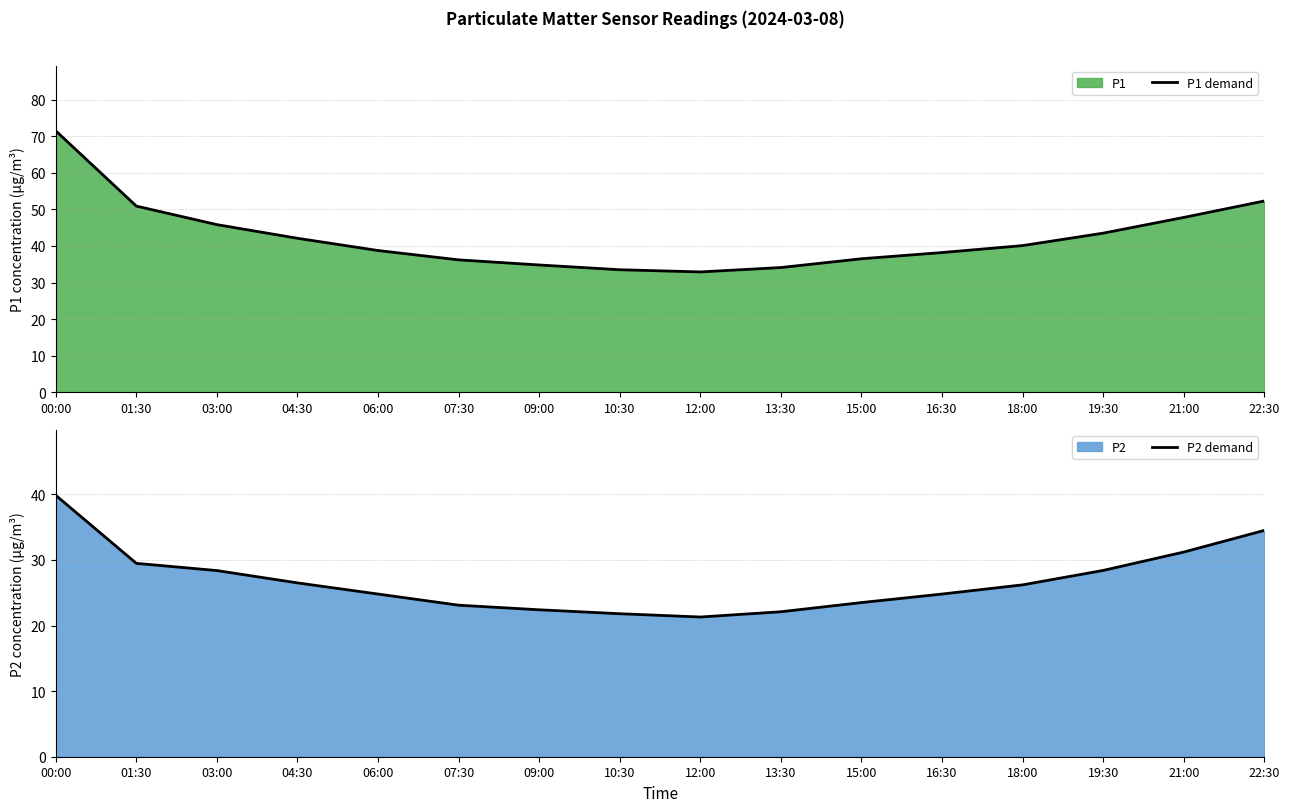

Reading left to right, extract all data points from this chart.

P1 demand: 00:00=71.5	01:30=50.9	03:00=45.8	04:30=42.1	06:00=38.8	07:30=36.2	09:00=34.8	10:30=33.5	12:00=32.9	13:30=34.1	15:00=36.5	16:30=38.2	18:00=40.1	19:30=43.5	21:00=47.8	22:30=52.3
P2 demand: 00:00=39.9	01:30=29.5	03:00=28.4	04:30=26.5	06:00=24.8	07:30=23.1	09:00=22.4	10:30=21.8	12:00=21.3	13:30=22.1	15:00=23.5	16:30=24.8	18:00=26.2	19:30=28.4	21:00=31.2	22:30=34.5